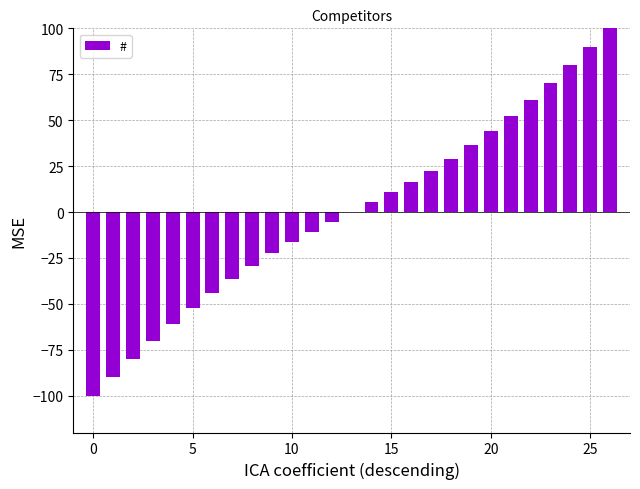

What is the greatest value displayed?

100.0